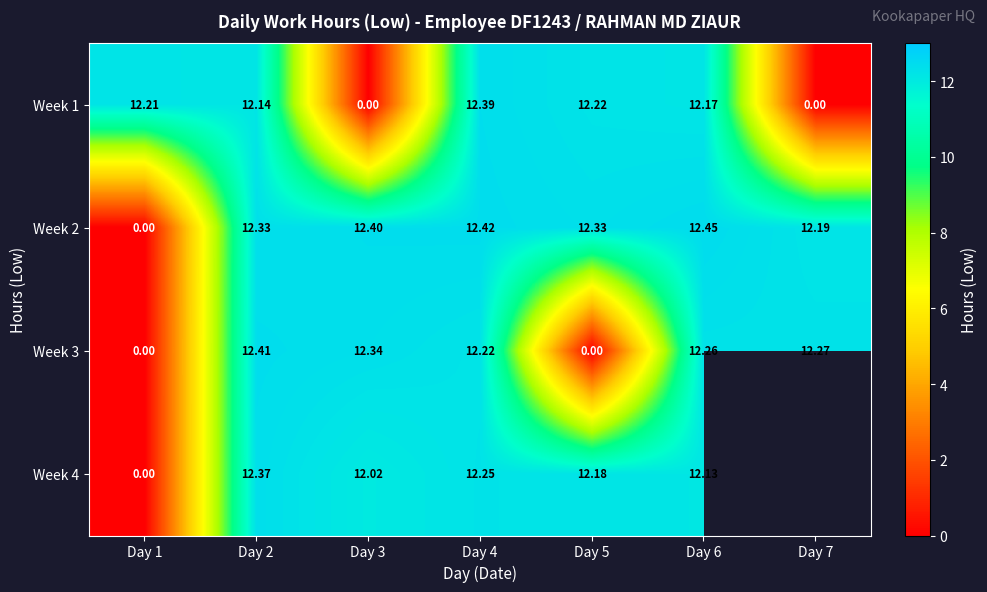

Is the value of Week 1 at Day 2 greater than the value of Week 4 at Day 4?

No